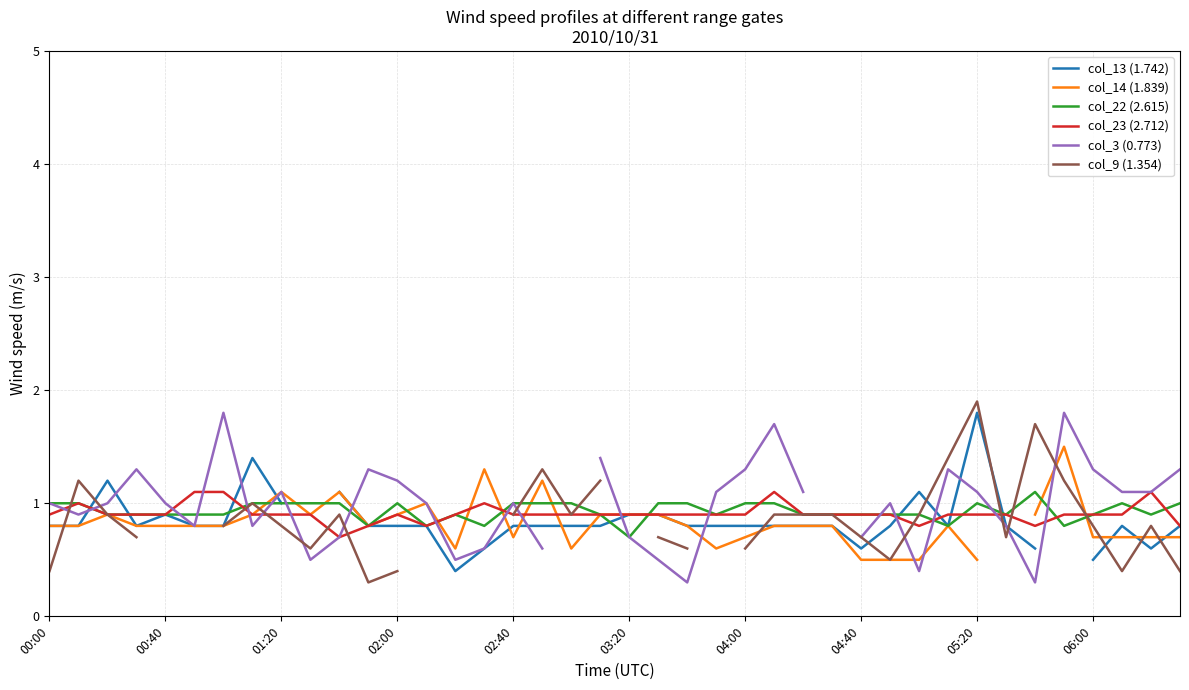

In col_14 (1.839), how many points are higher than both neighbors (excluding endpoints)?

8